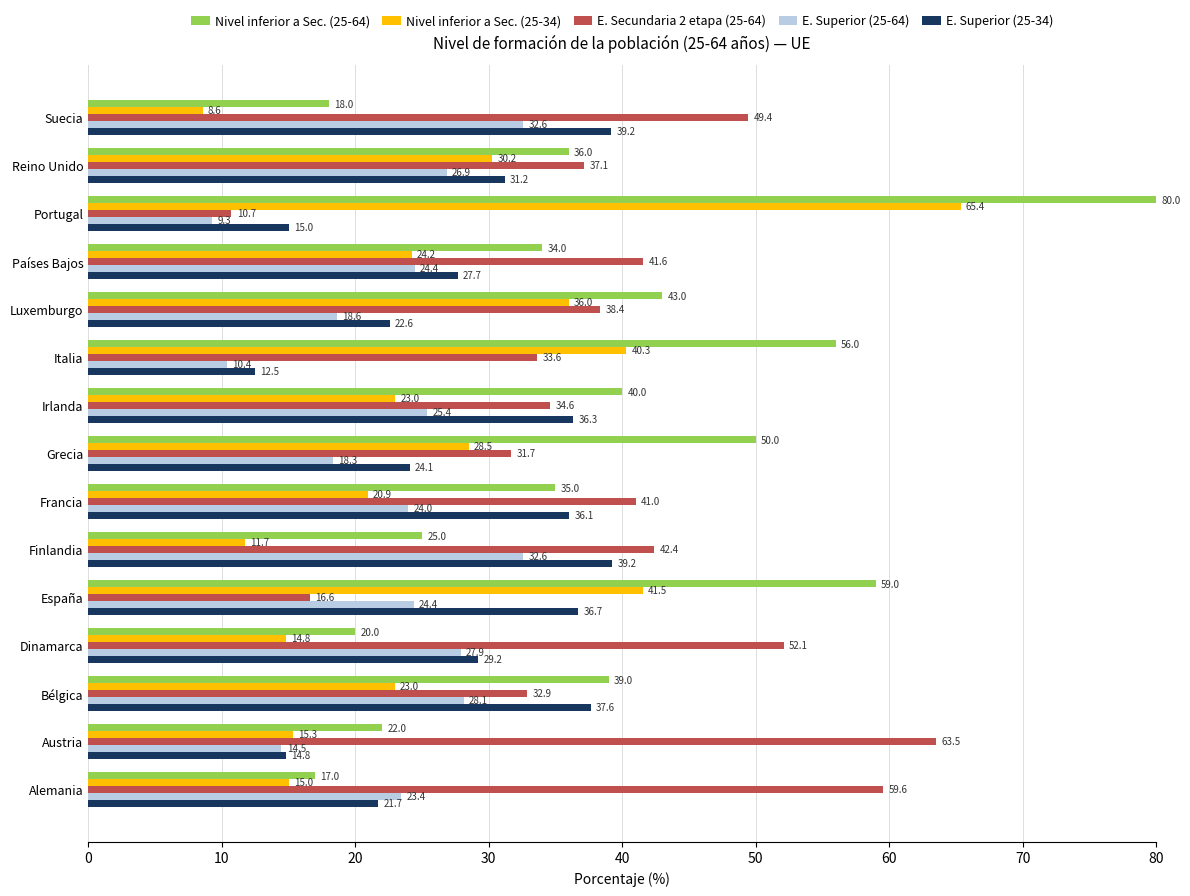

Which category has the lowest value in the Nivel inferior a Sec. (25-64) series?

Alemania